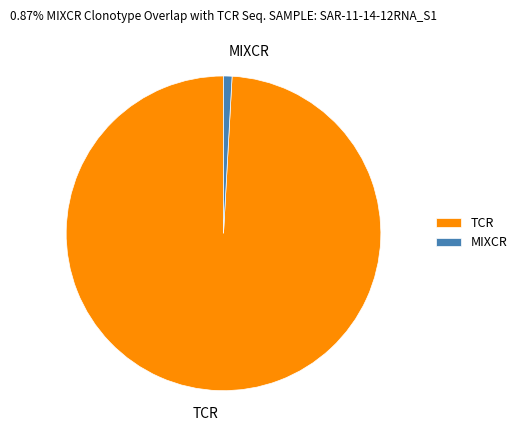

Do TCR and MIXCR together represent more than half of the pie?

Yes